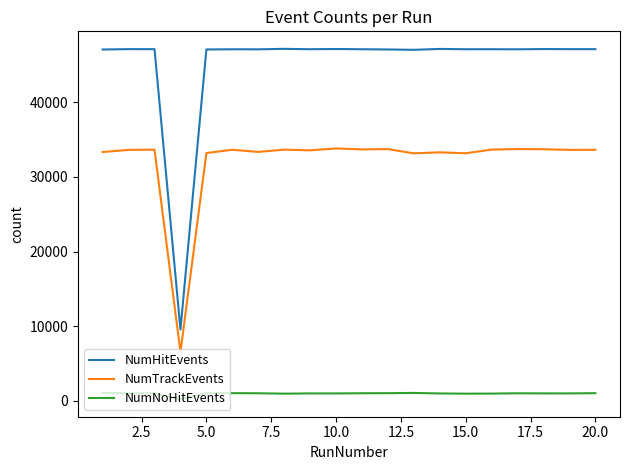

What is the difference between the maximum and minimum values in the NumTrackEvents series?

27294